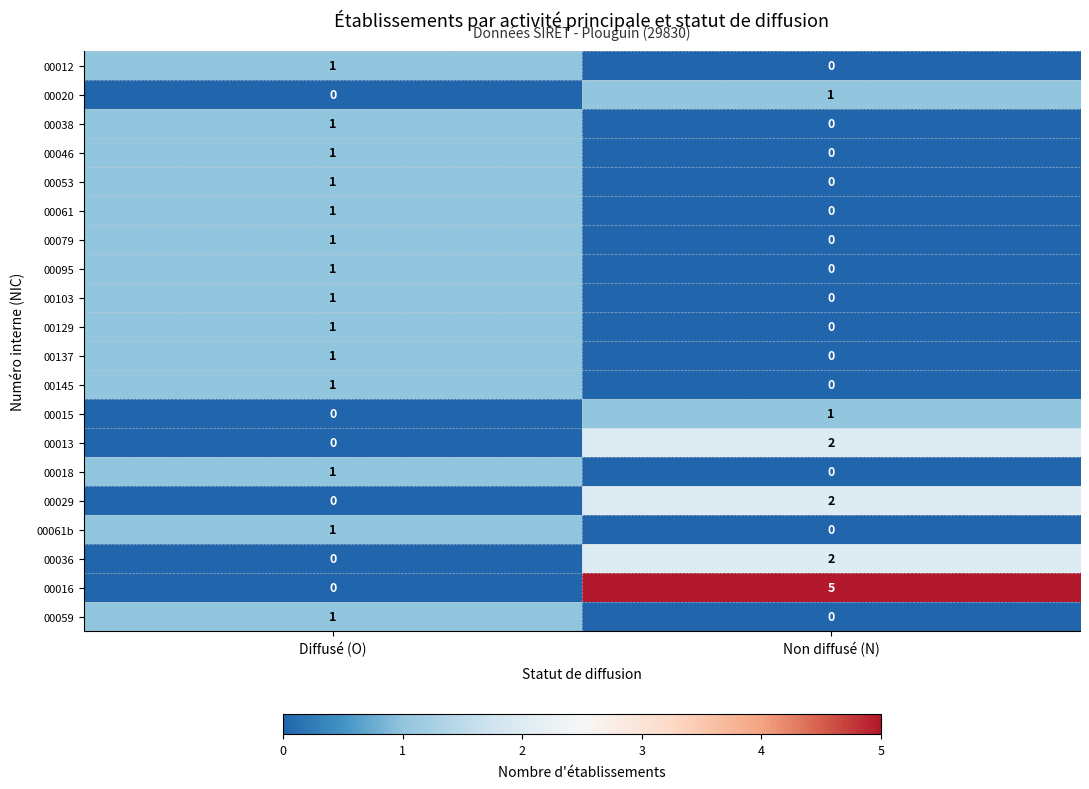

At which label does 00137 reach its minimum?

Non diffusé (N)